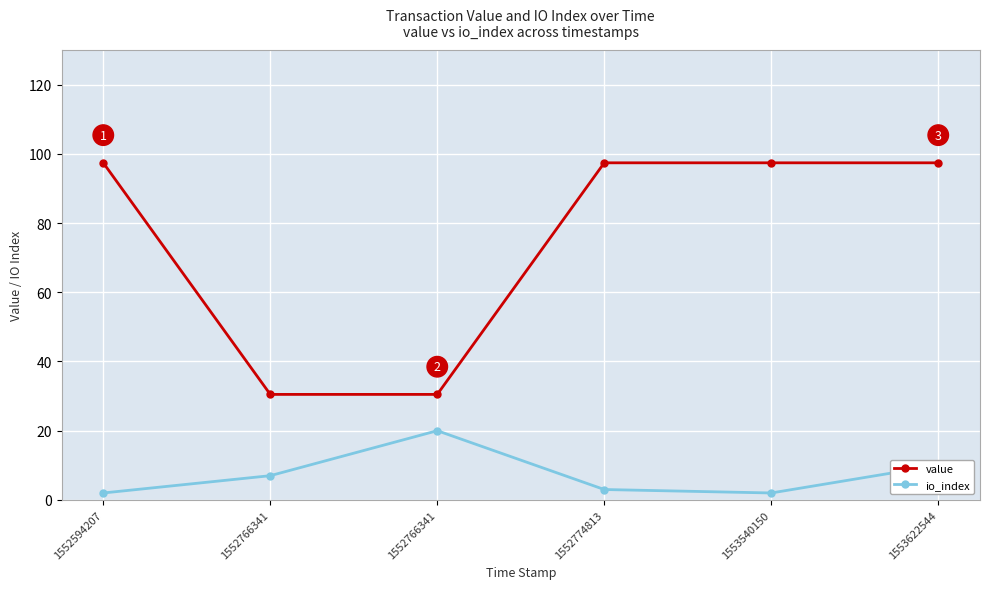

What are all the series names shown in the legend?

value, io_index